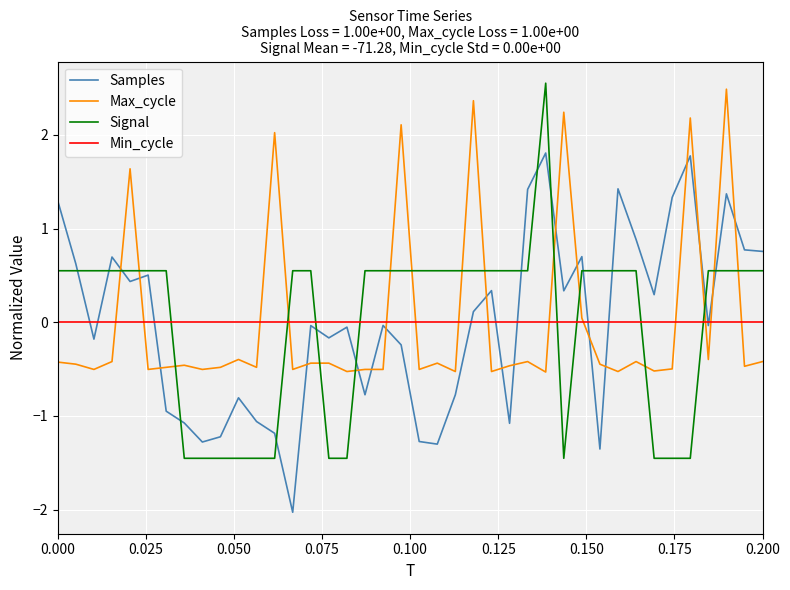

How many intersections are there between Signal and Min_cycle?

8